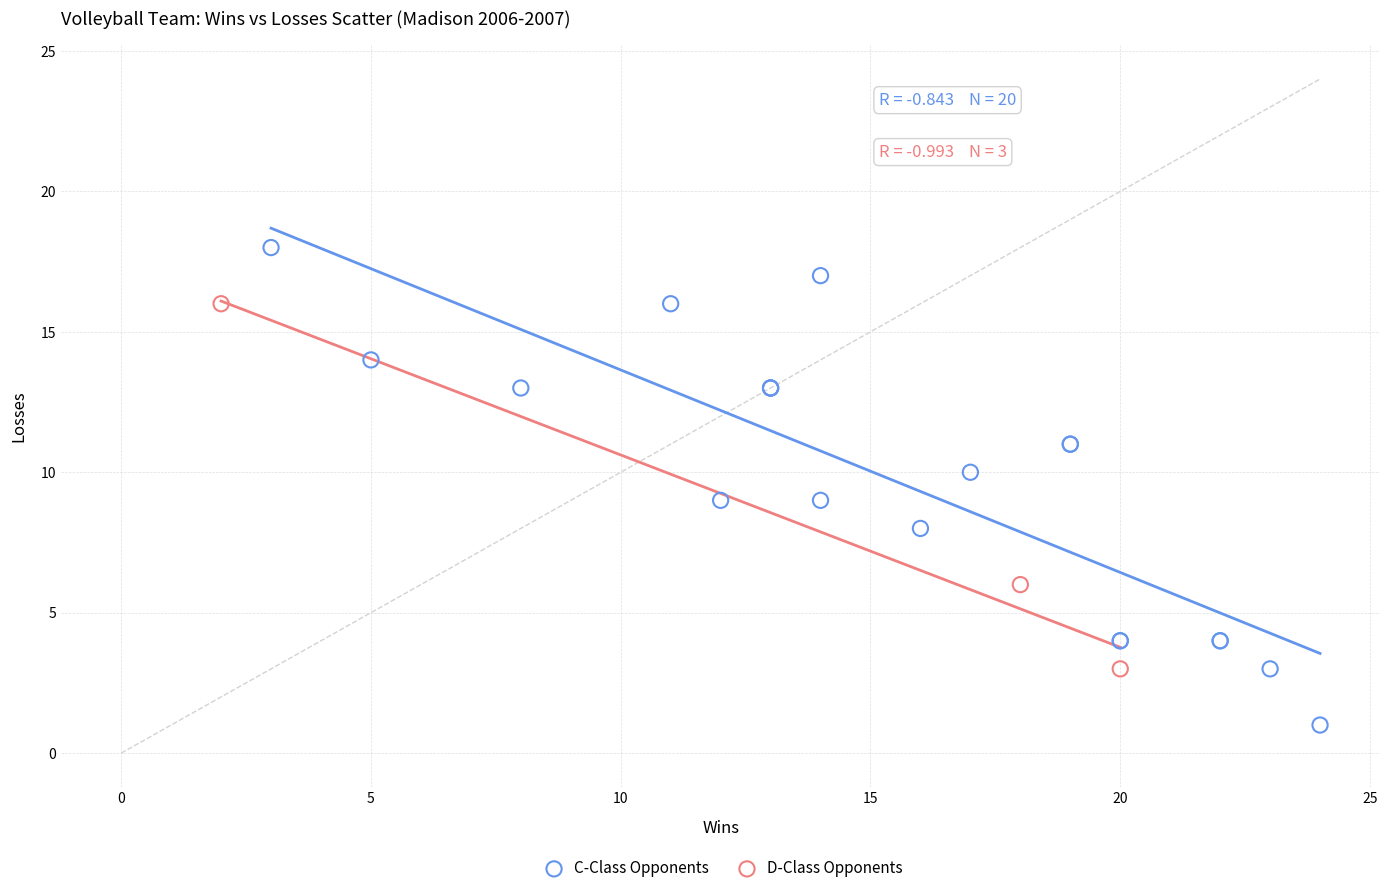

Which series has the largest Y range (max minus min)?

C-Class Opponents